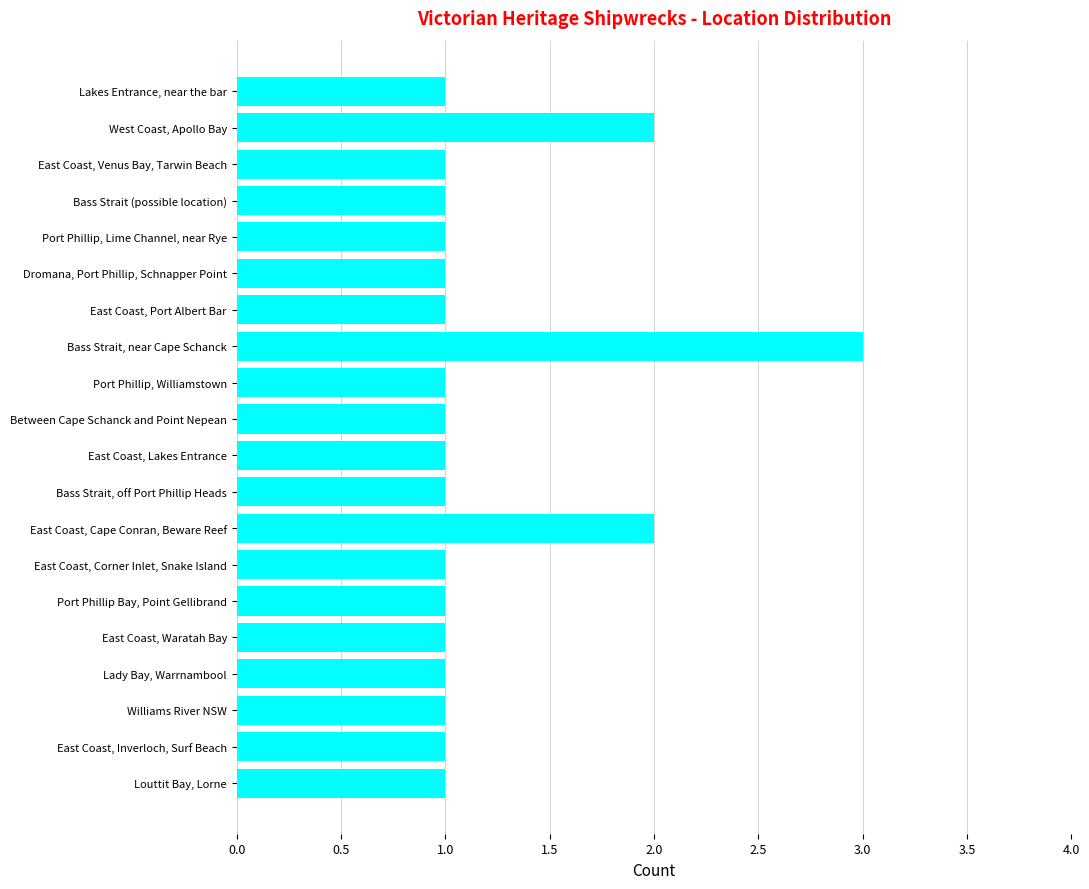

The chart shows a value of 0 at Bass Strait, off Port Phillip Heads. True or false?

False